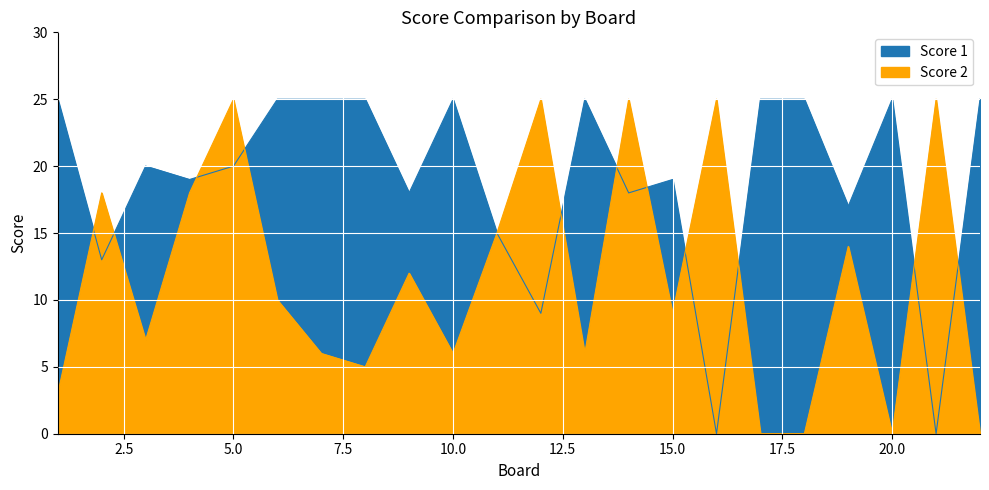

Rank the series at 5 from lowest to highest value.

Score 1, Score 2